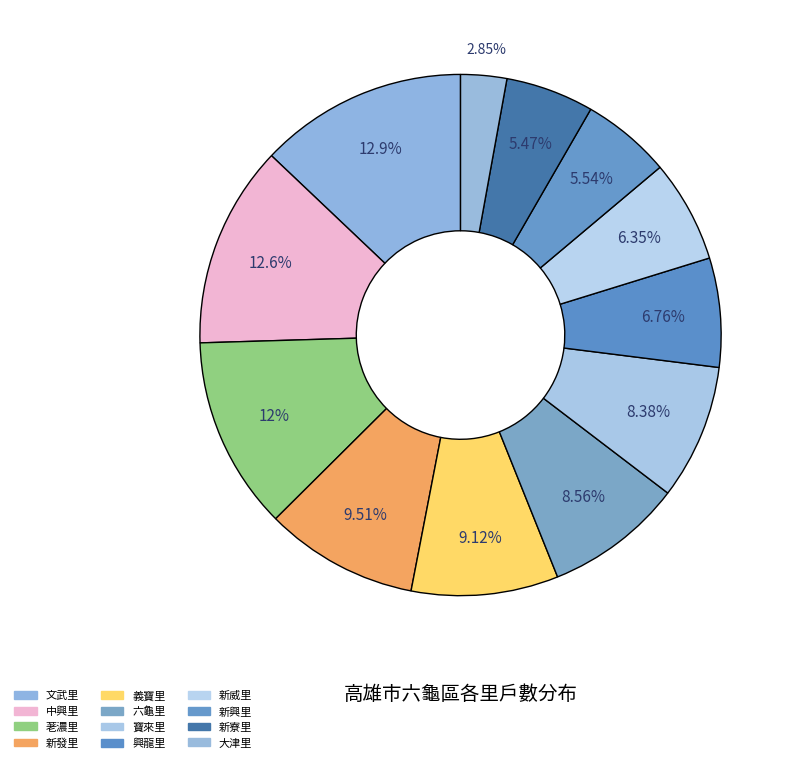

Count the number of slices in the pie.

12